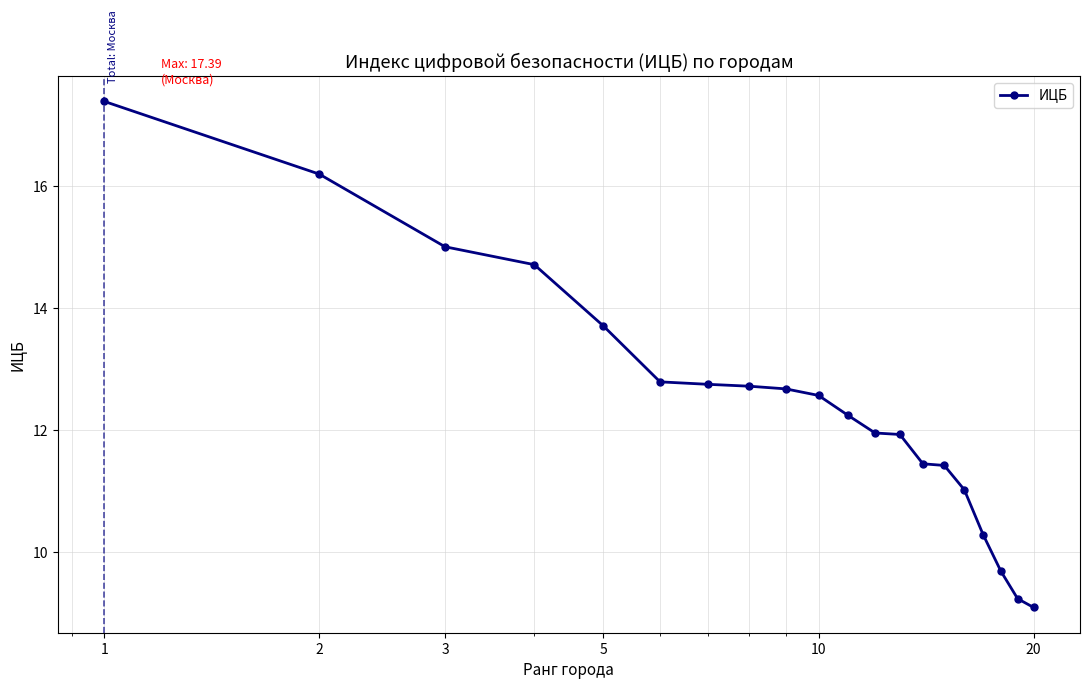

What is the greatest value displayed?

17.4